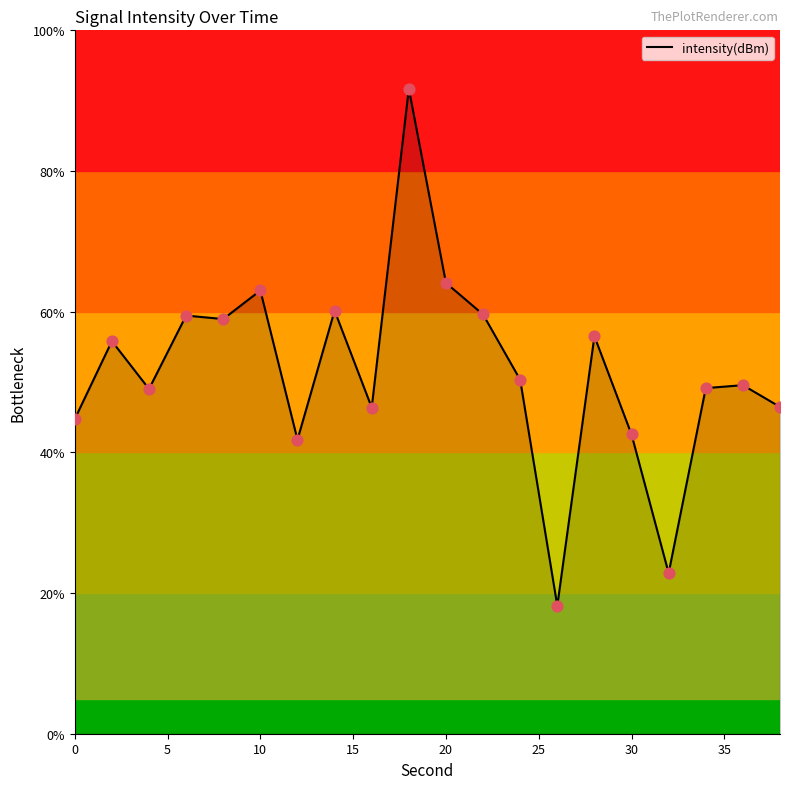

What is the minimum value shown in the chart?

18.2